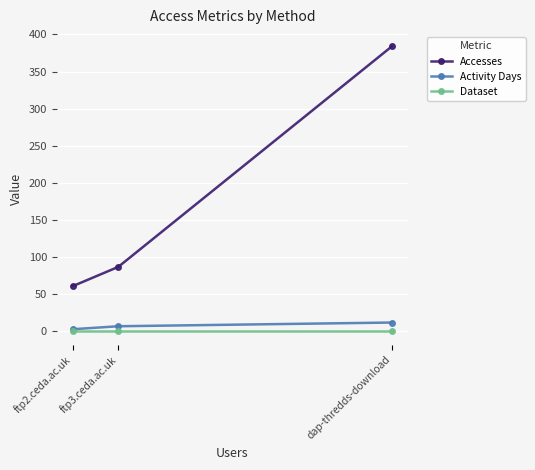

Count the Activity Days values in the range 3 to 12.

3